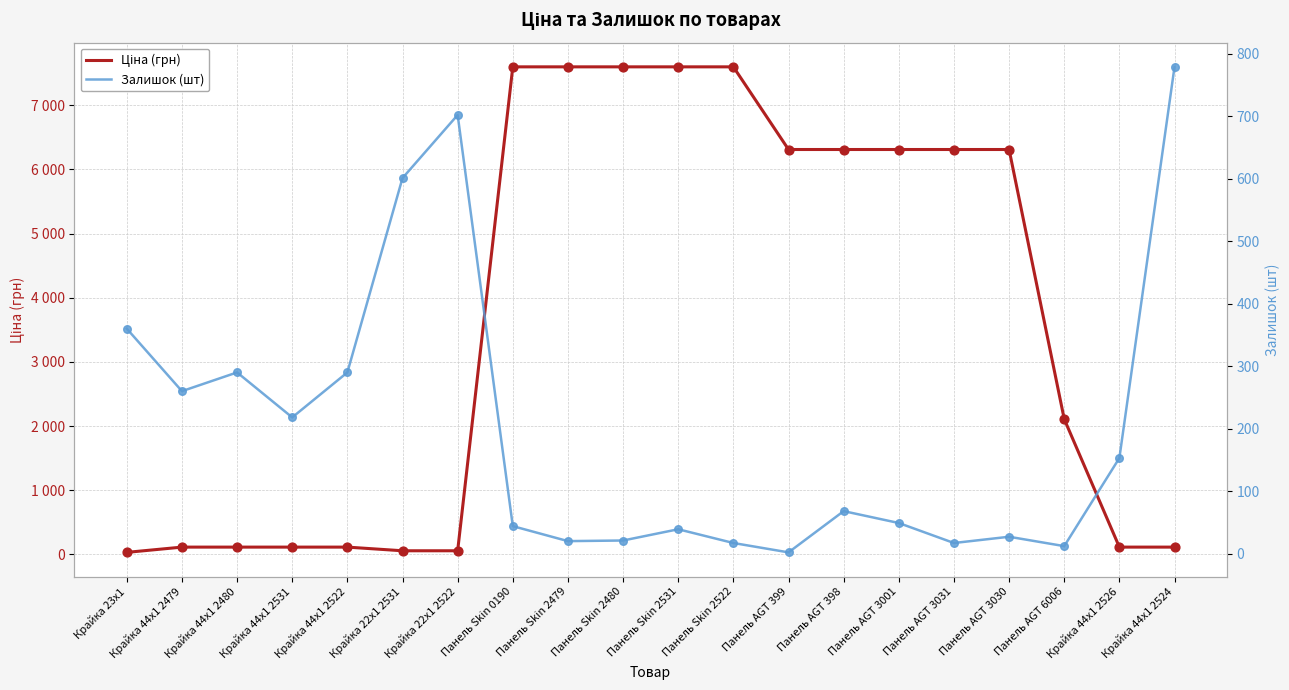

Which series contains the lowest Y value?

Залишок (шт)